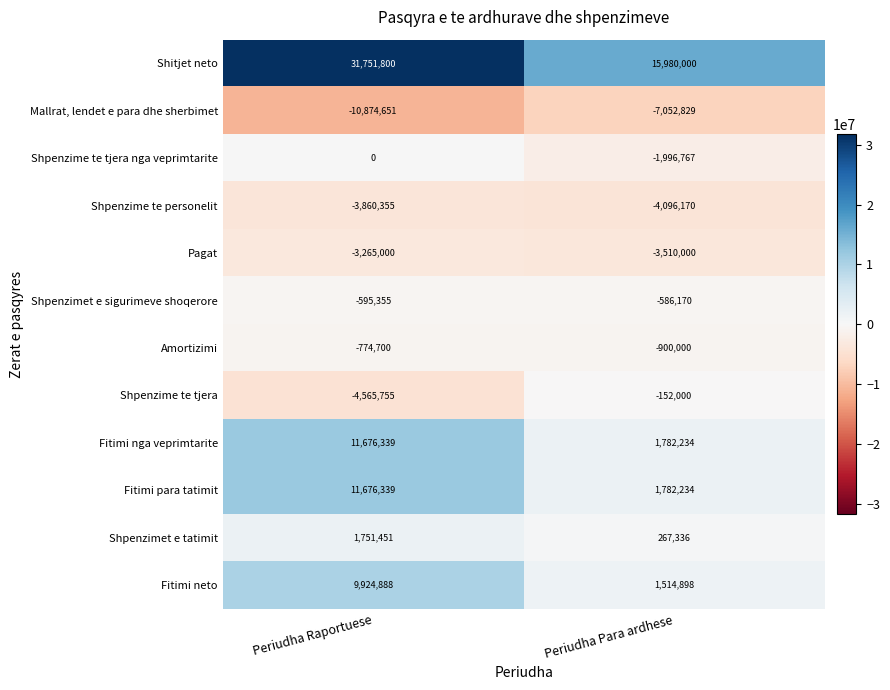

How many distinct data groups are displayed?

12